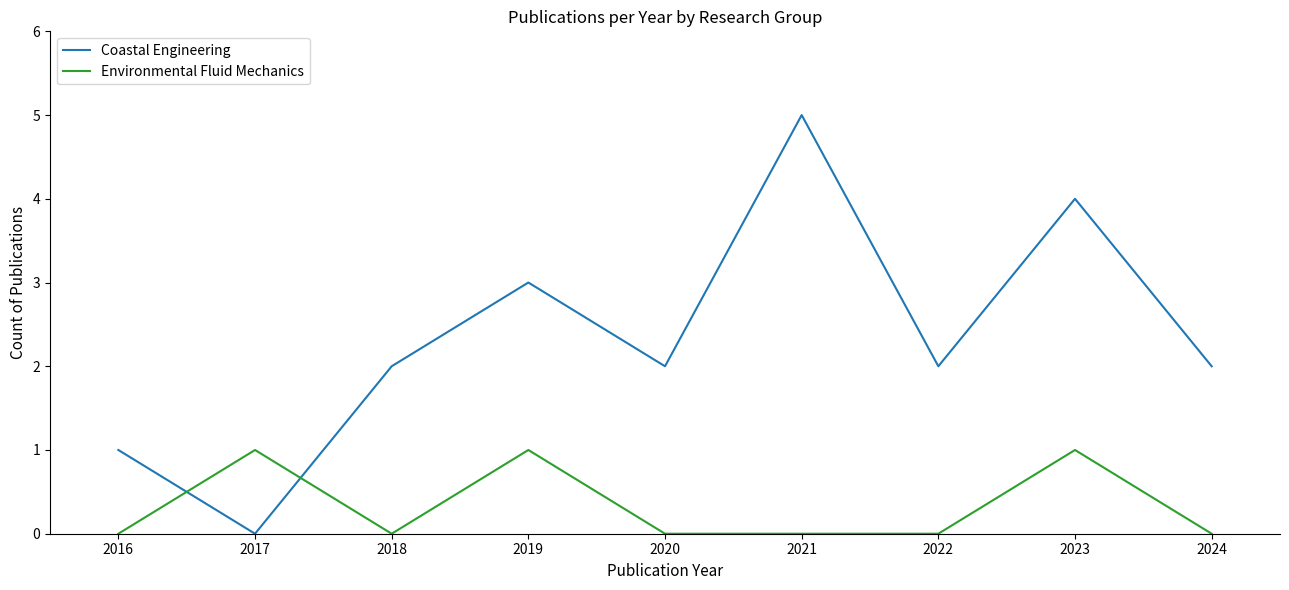

Reading right to left, extract all data points from this chart.

Coastal Engineering: 2024=2	2023=4	2022=2	2021=5	2020=2	2019=3	2018=2	2017=0	2016=1
Environmental Fluid Mechanics: 2024=0	2023=1	2022=0	2021=0	2020=0	2019=1	2018=0	2017=1	2016=0